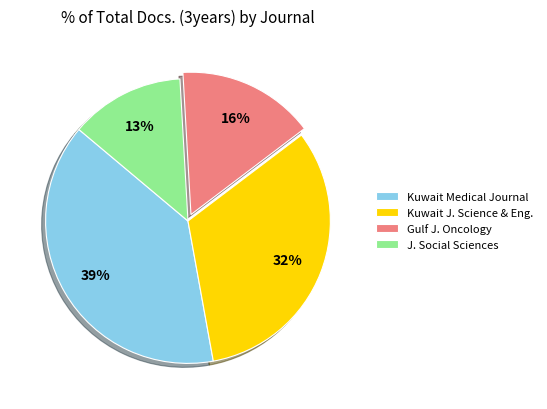

How many segments does this pie chart have?

4